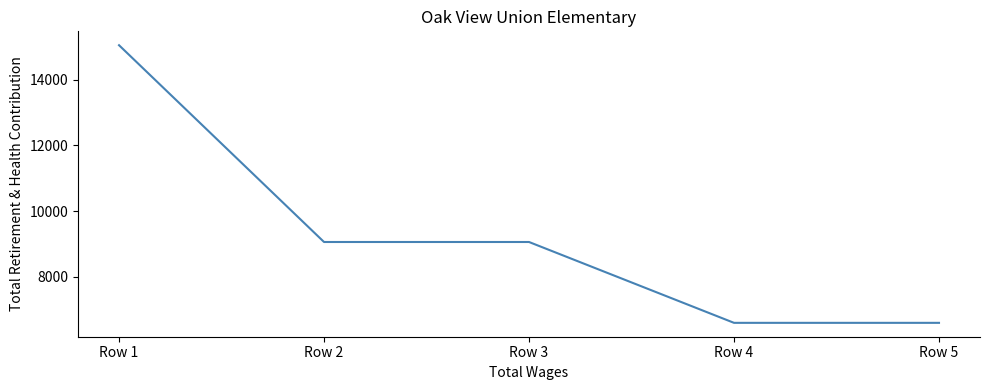

Read the value at Row 2, to the nearest 50.

9050